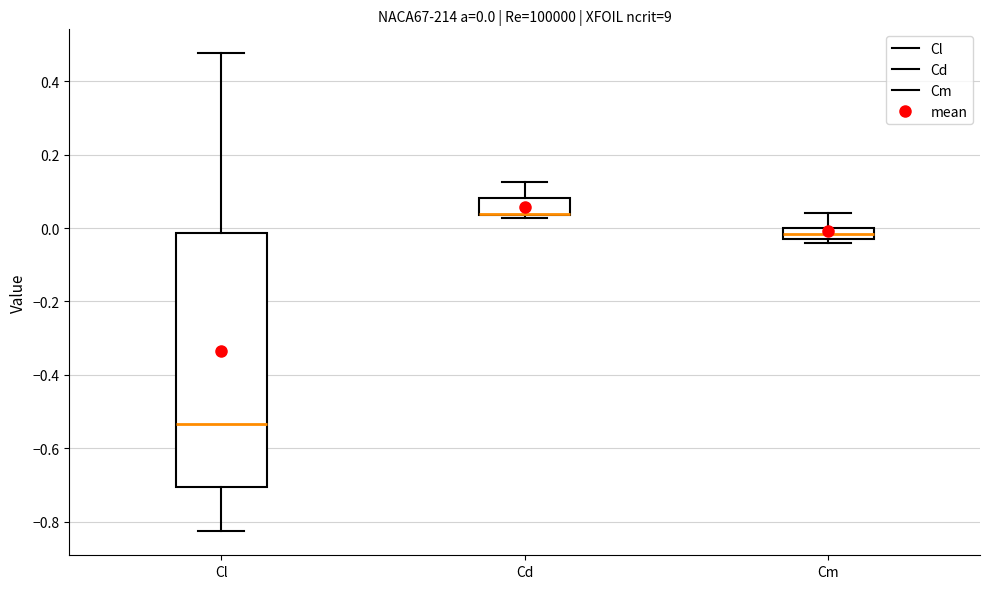

Which box is the tallest, from its lower edge to its upper edge?

Cl